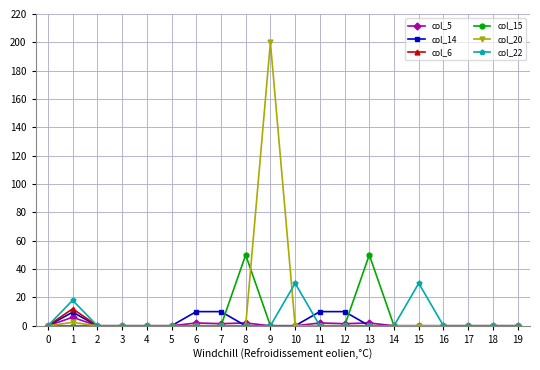

At how many categories does at least one series exceed 144?

1